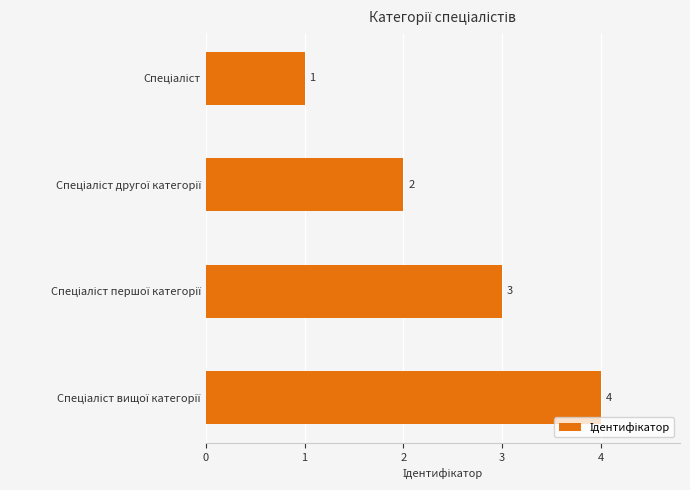

Count the values in the range 2 to 4.

3